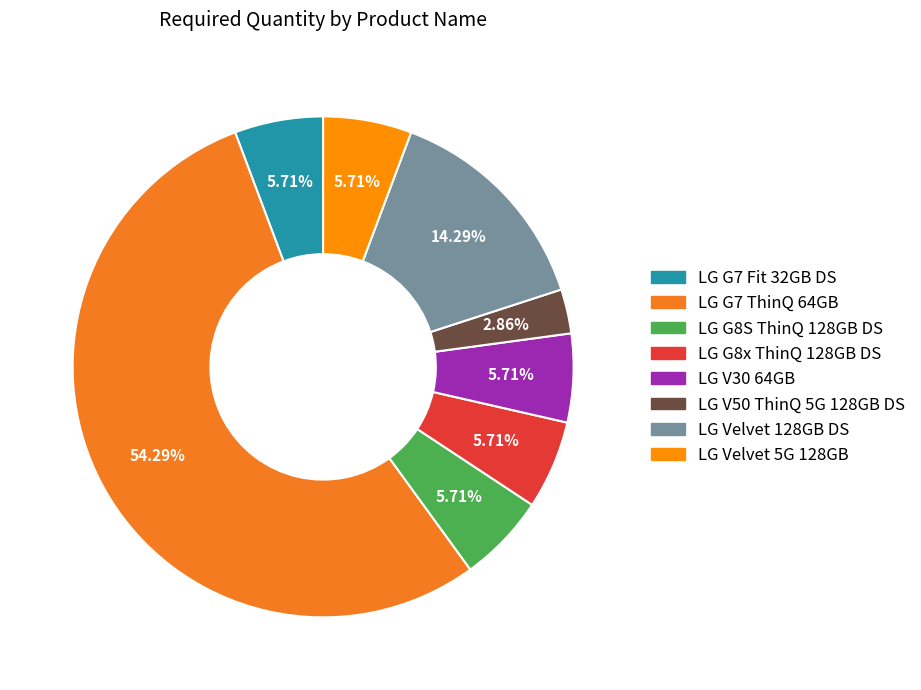

To the nearest percent, what is the combined percentage of LG Velvet 5G 128GB and LG V50 ThinQ 5G 128GB DS?

9%